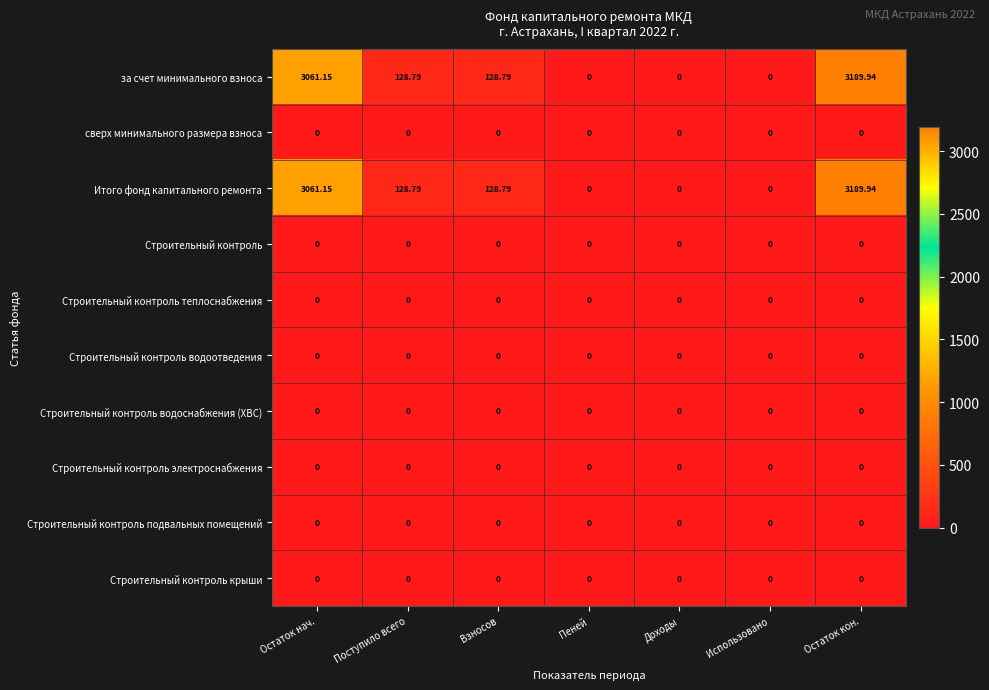

At which category is the sum across all series the highest?

Остаток кон.